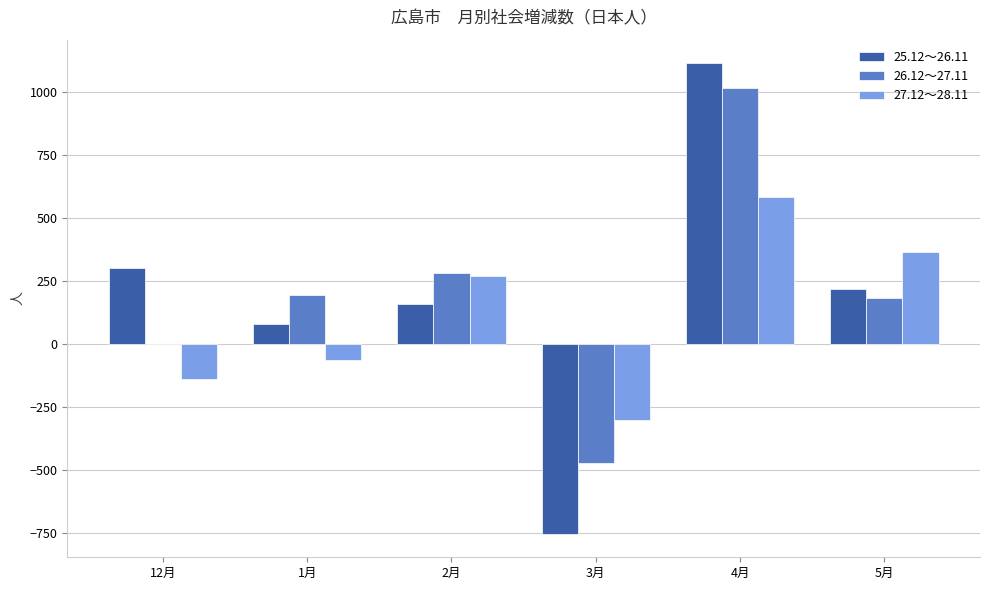

Which category has the highest value in the 26.12～27.11 series?

4月